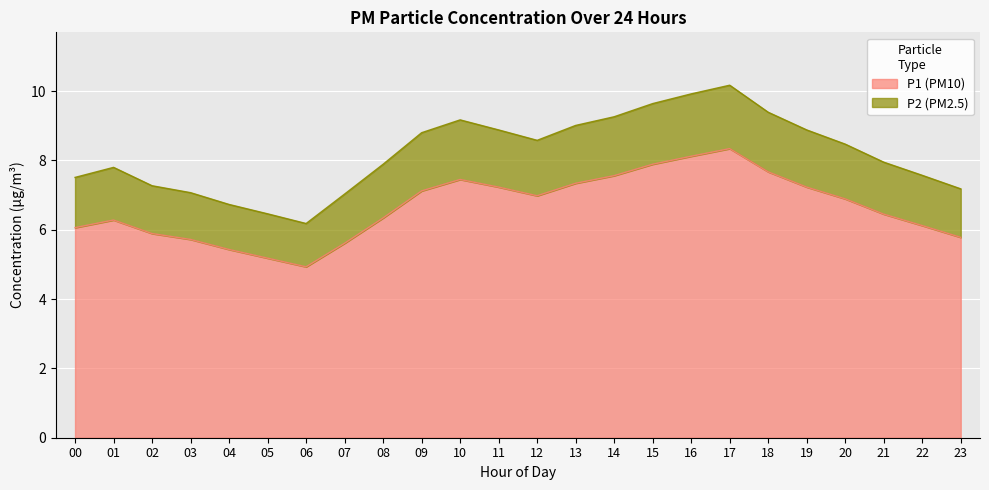

The value of P1 at 02 is 2.3. True or false?

False